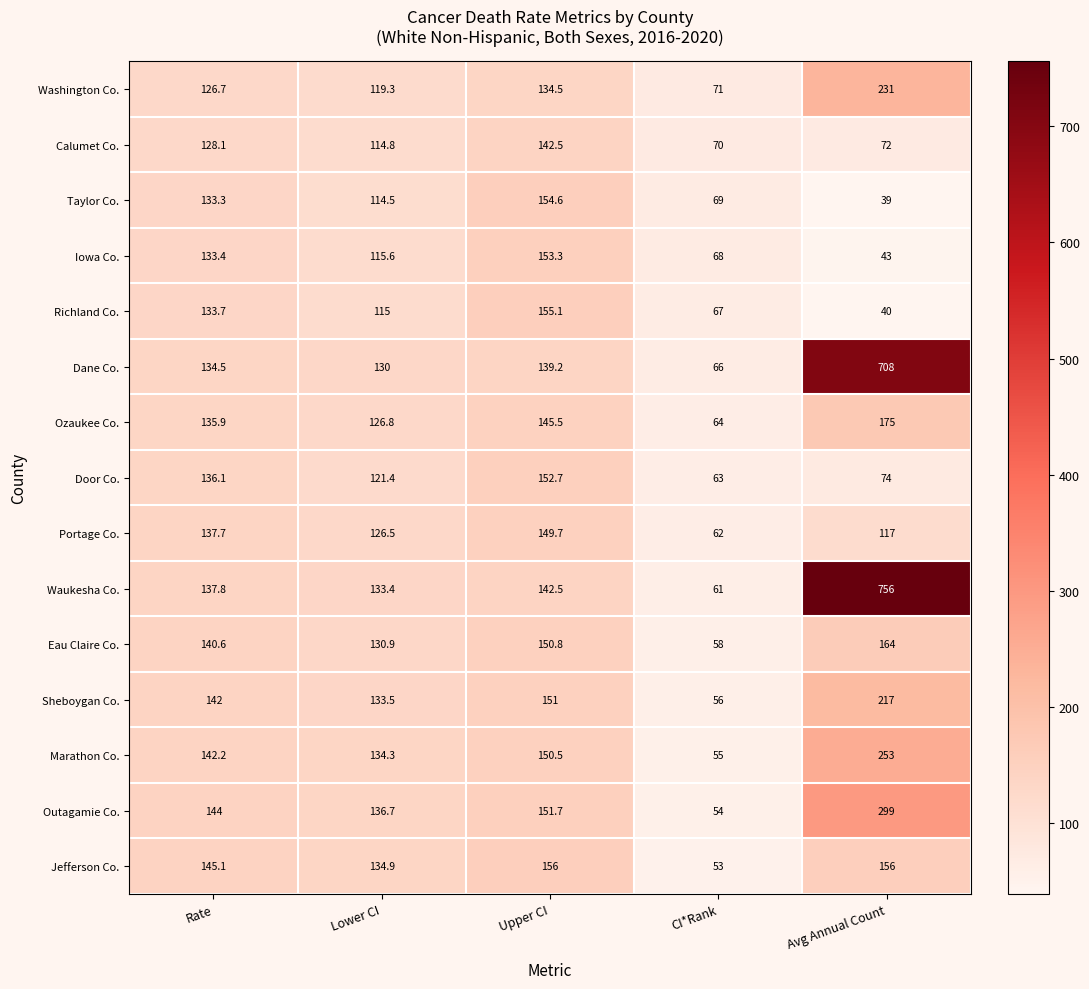

List the labels in order of Iowa Co. value, largest first.

Upper CI, Rate, Lower CI, CI*Rank, Avg Annual Count